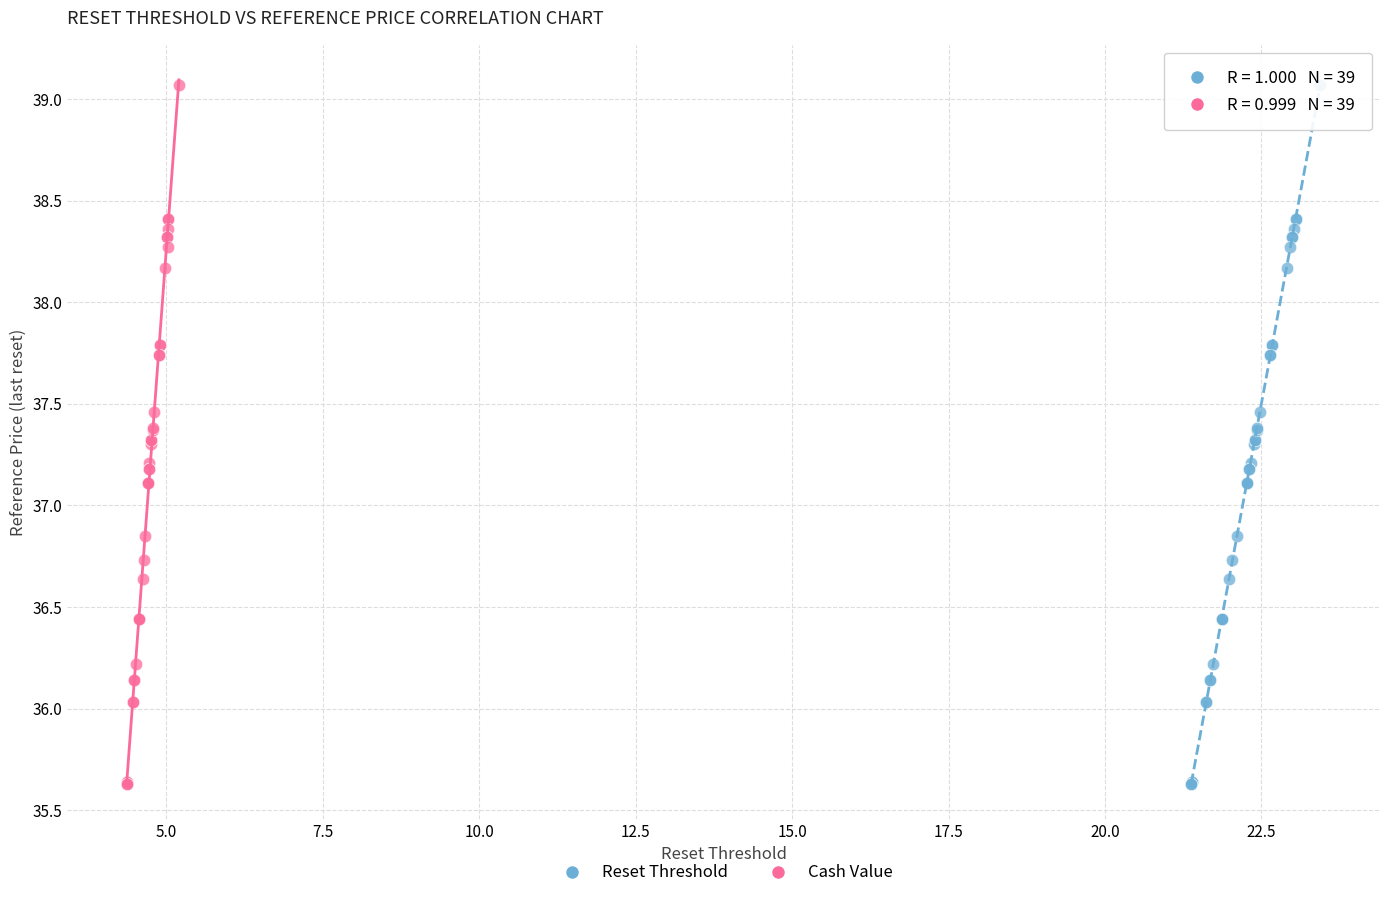

What are all the series names shown in the legend?

Reset Threshold, Cash Value